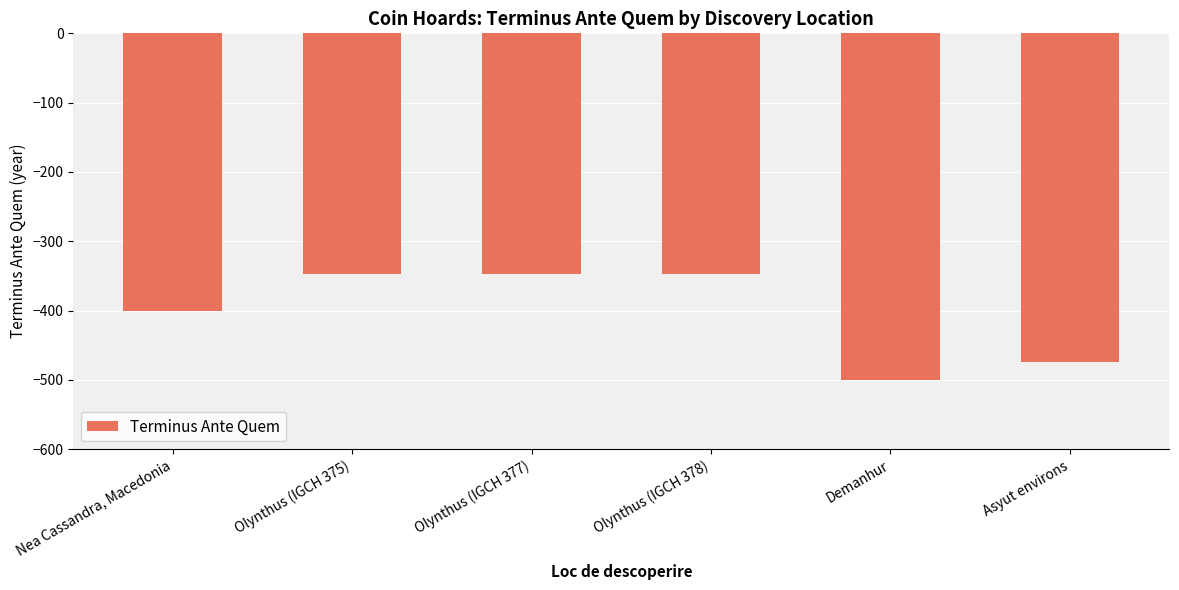

How many values are between -475 and -348?

5